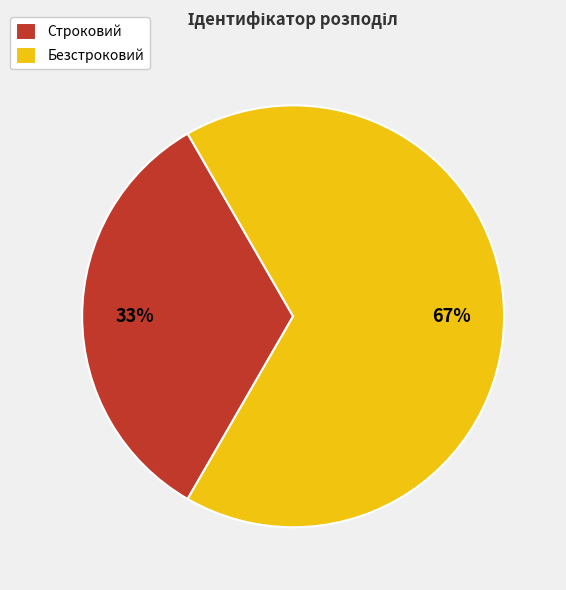

Is the sum of Безстроковий and Строковий greater than half?

Yes